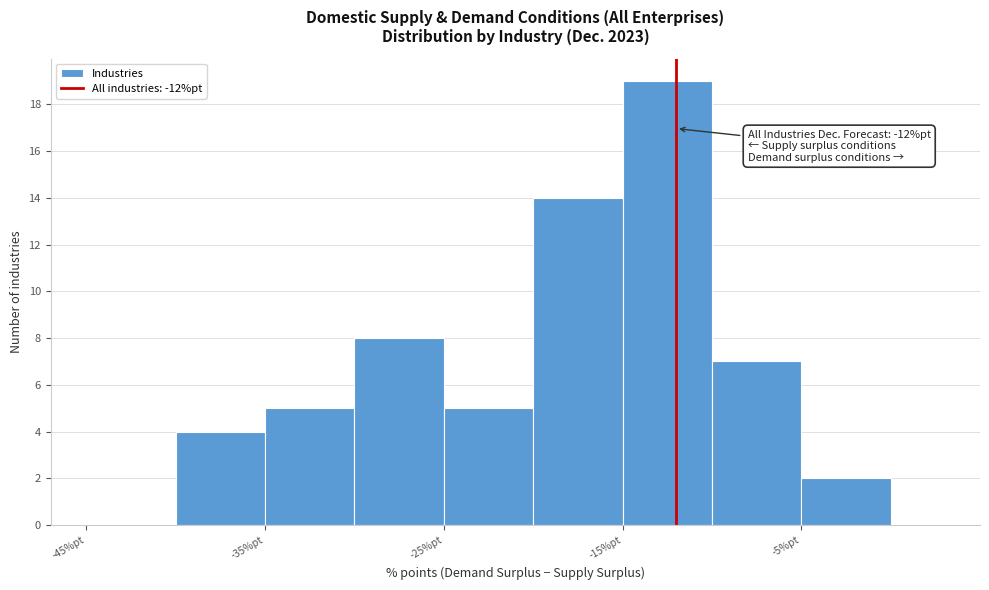

Which range on the x-axis has the tallest bar?

-15 to -10